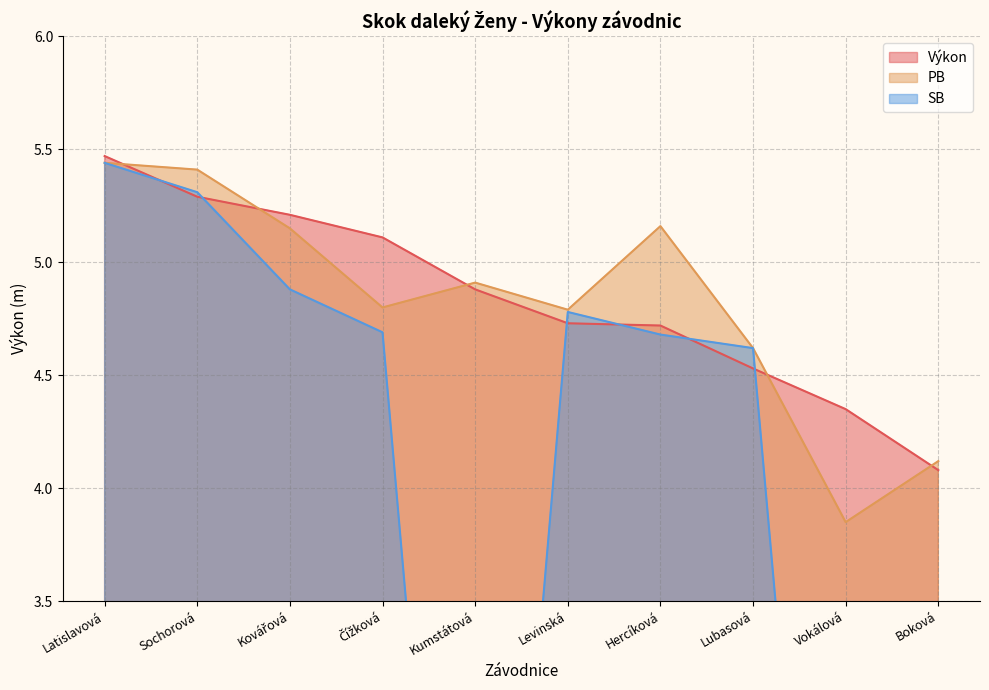

The Výkon series shows 5.1 at Čížková. True or false?

True